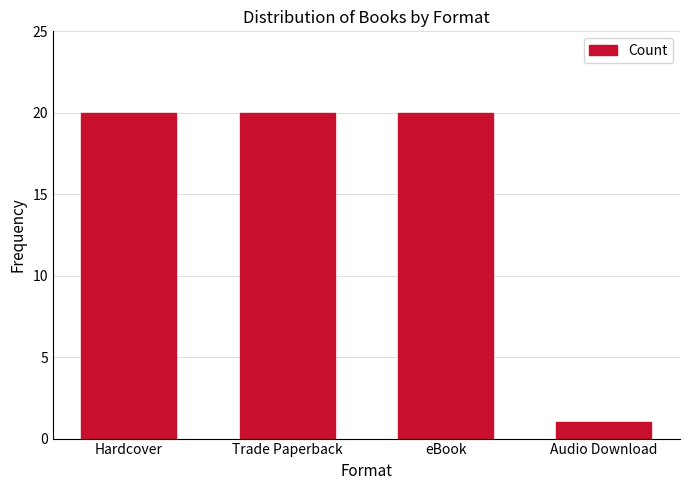

Which label corresponds to the smallest value in the chart?

Audio Download